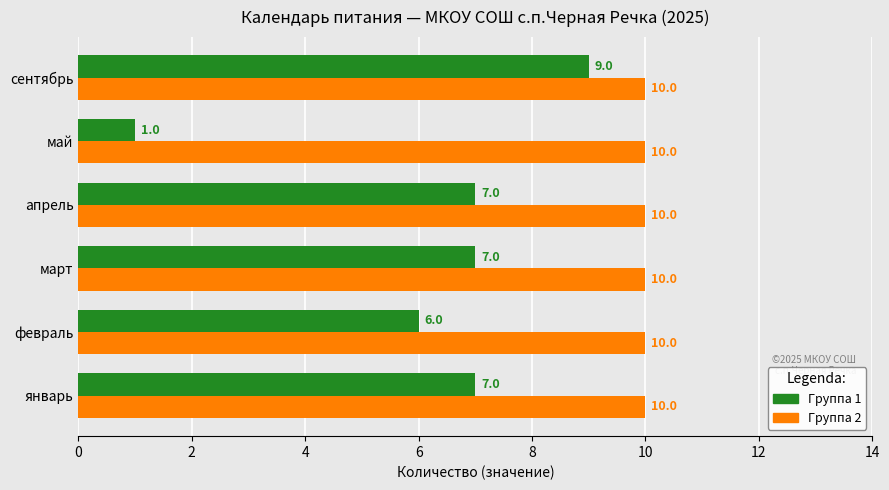

What is the difference between the maximum and second lowest values in the Группа 1 series?

3